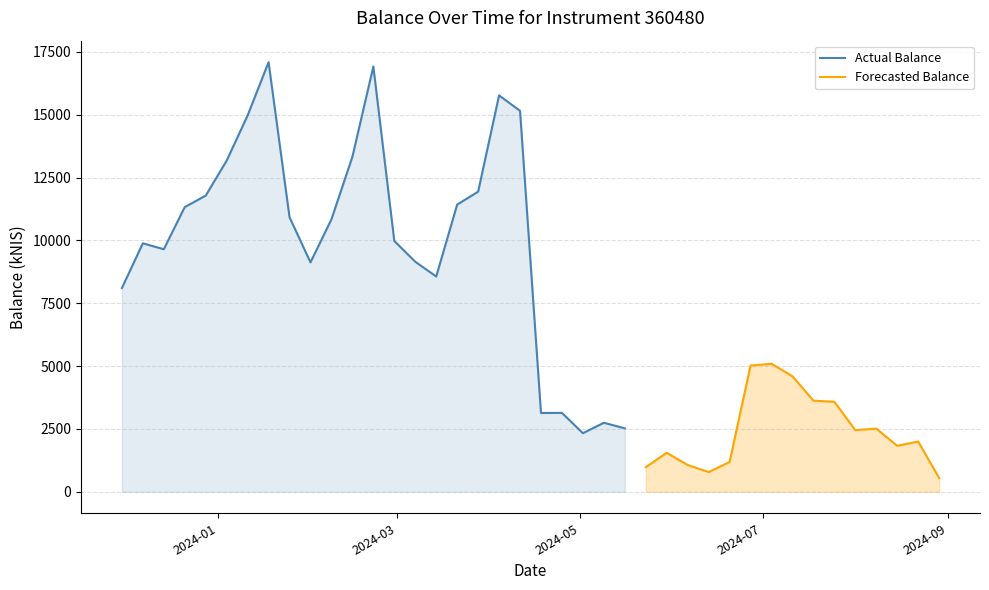

At which label does the data first exceed 8104?

2023-11-30